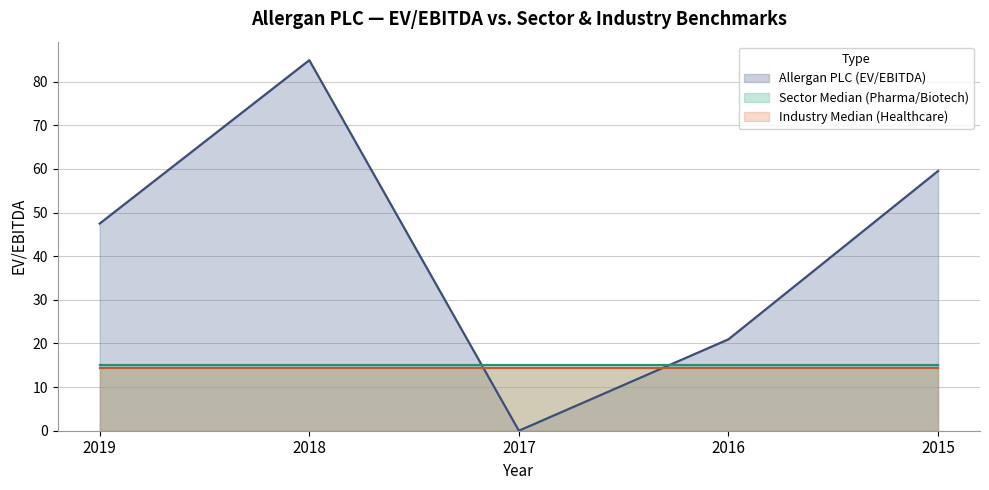

The value of Sector Median (Pharma/Biotech) at 2015 is 21.7. True or false?

False